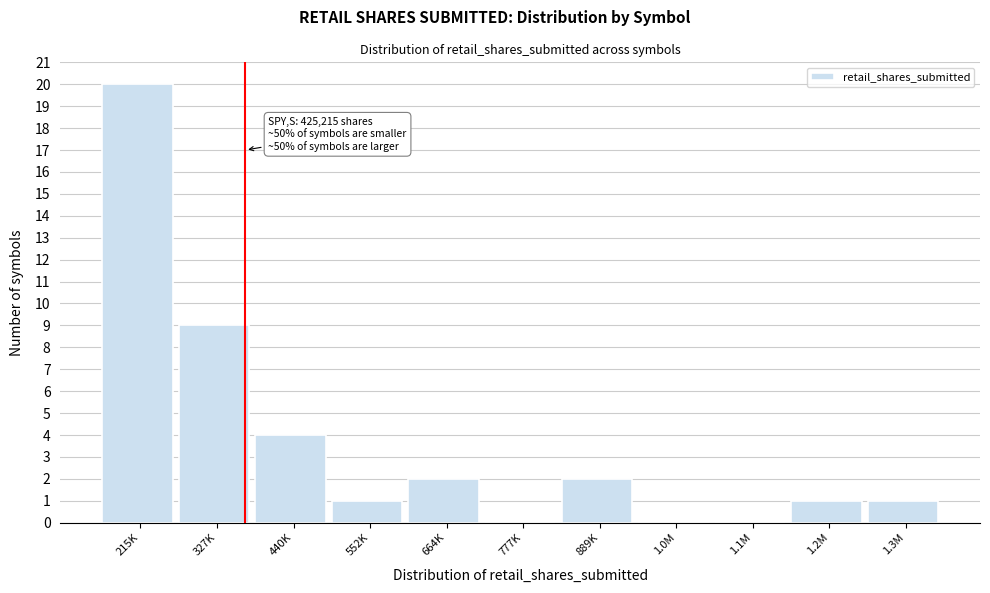

Reading left to right, list all the values displayed in this chart.

215K=20	327K=9	440K=4	552K=1	664K=2	777K=0	889K=2	1.0M=0	1.1M=0	1.2M=1	1.3M=1